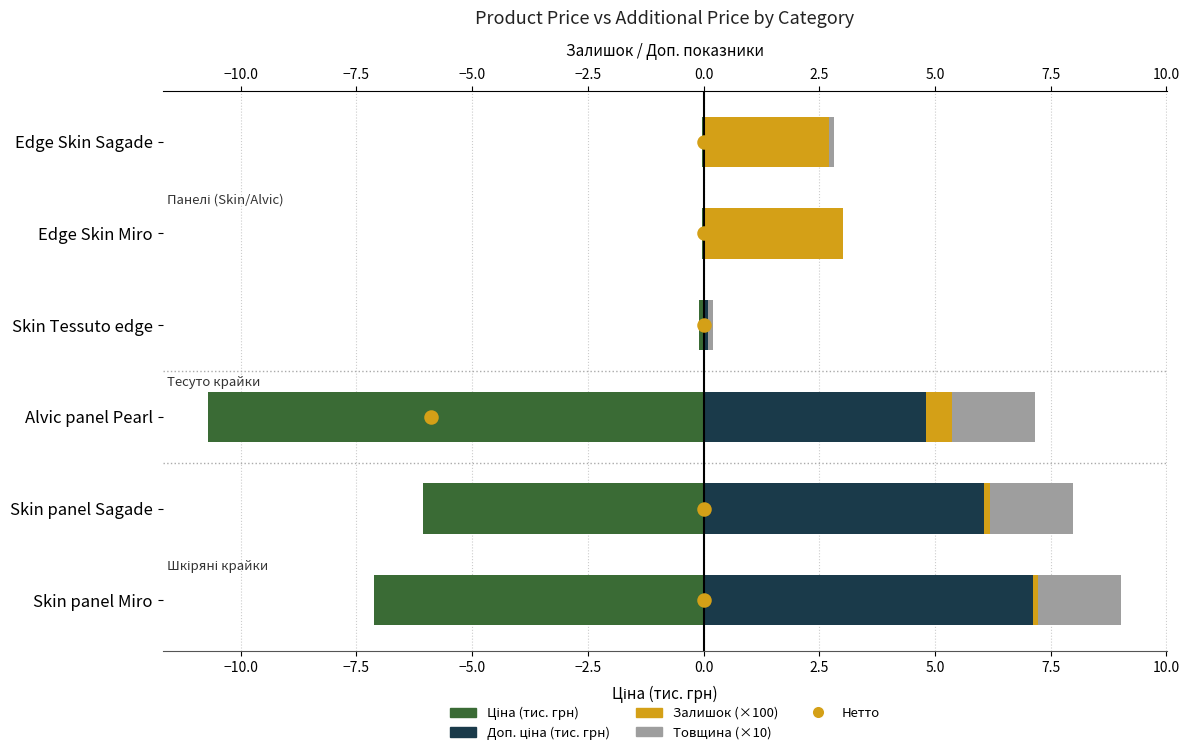

Which series reaches the minimum Y coordinate?

Ціна (тис. грн)